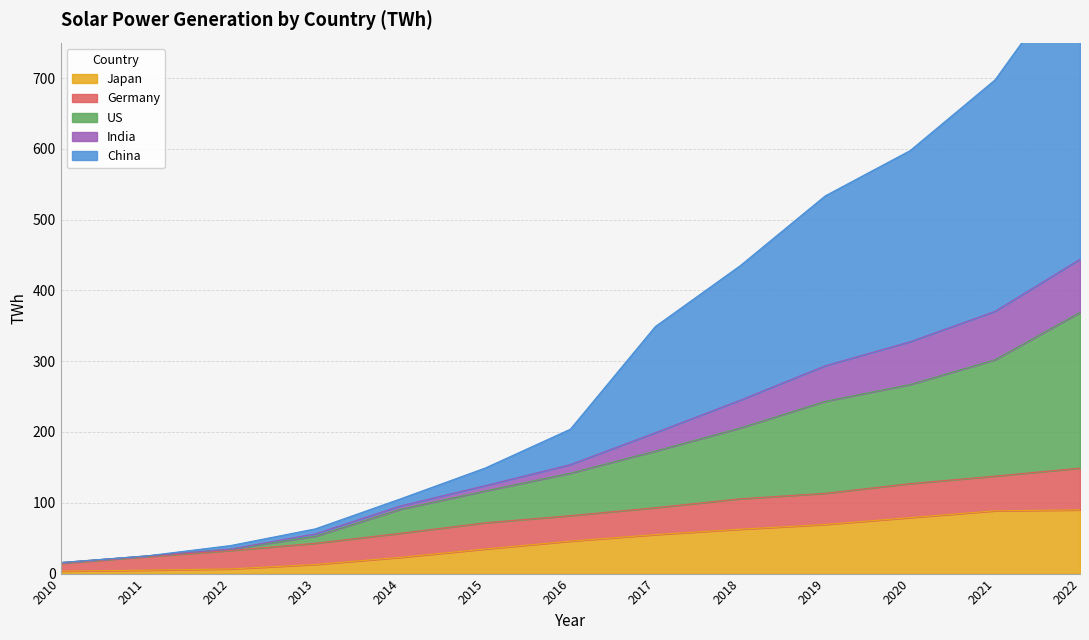

Which series has the widest spread of values?

China